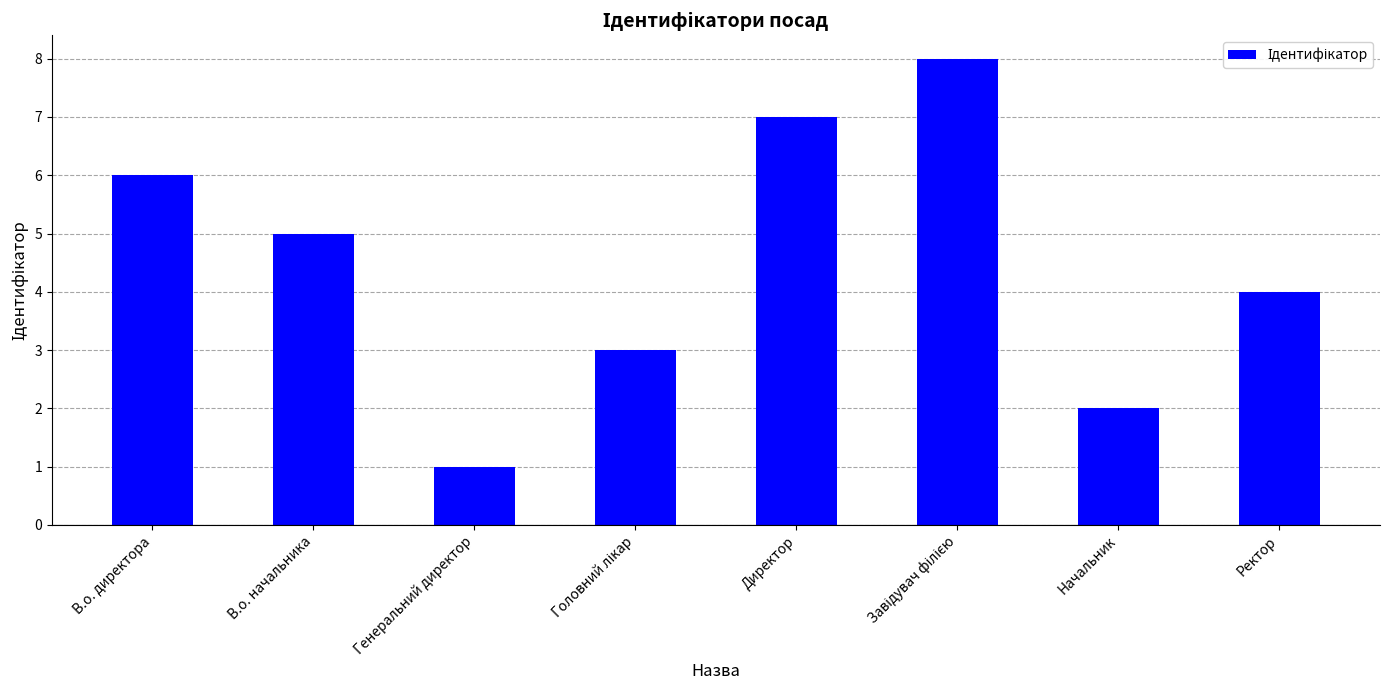

At which label does the data first exceed 5?

В.о. директора